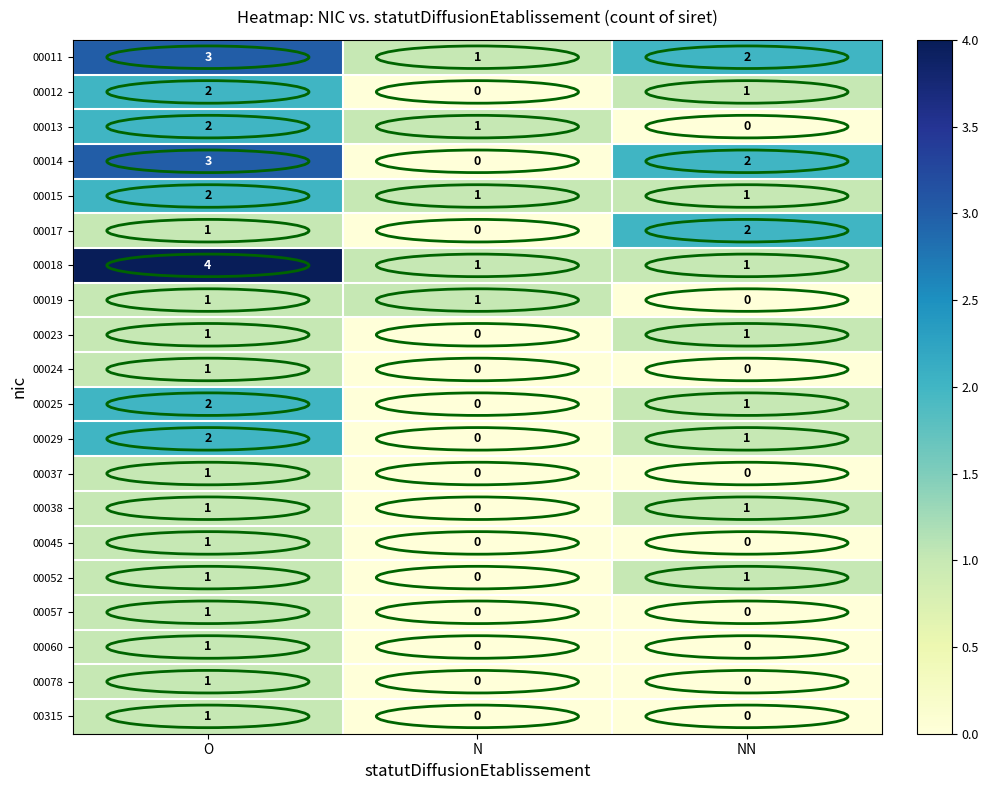

True or false: 00011 has a value of 0 at N.

False